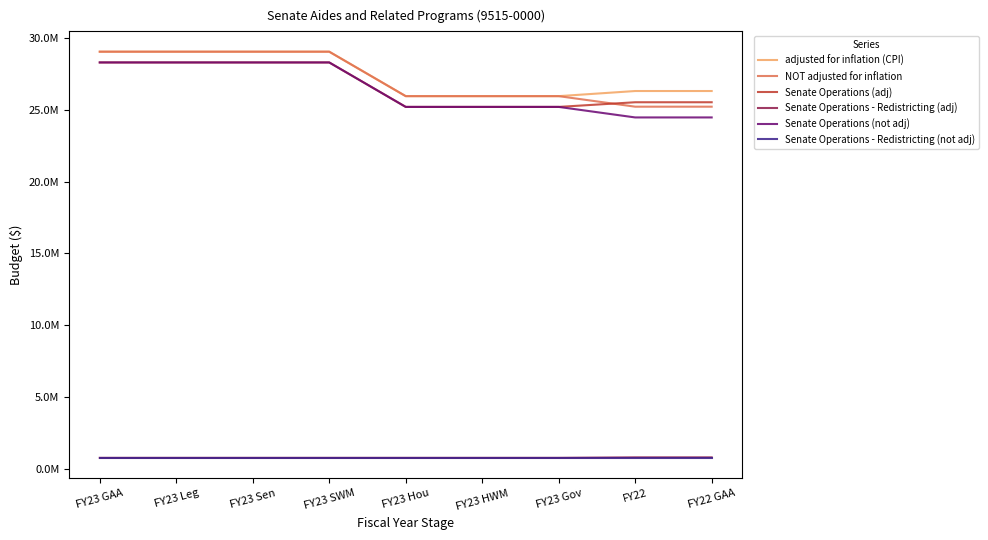

What are all the series names shown in the legend?

adjusted for inflation (CPI), NOT adjusted for inflation, Senate Operations (adj), Senate Operations - Redistricting (adj), Senate Operations (not adj), Senate Operations - Redistricting (not adj)